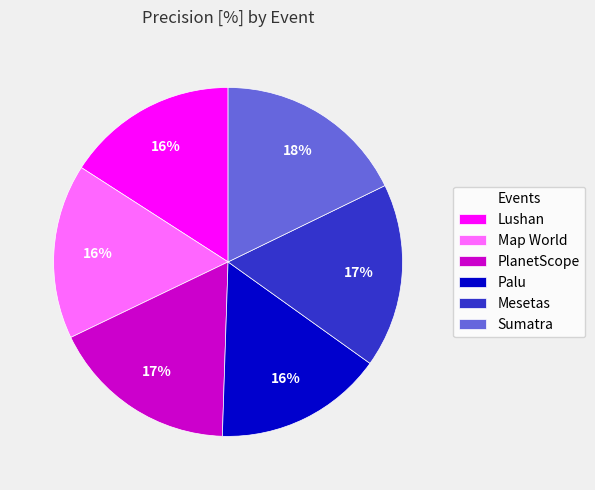

To the nearest percent, what is the difference between the largest and smallest slice percentages?

2%